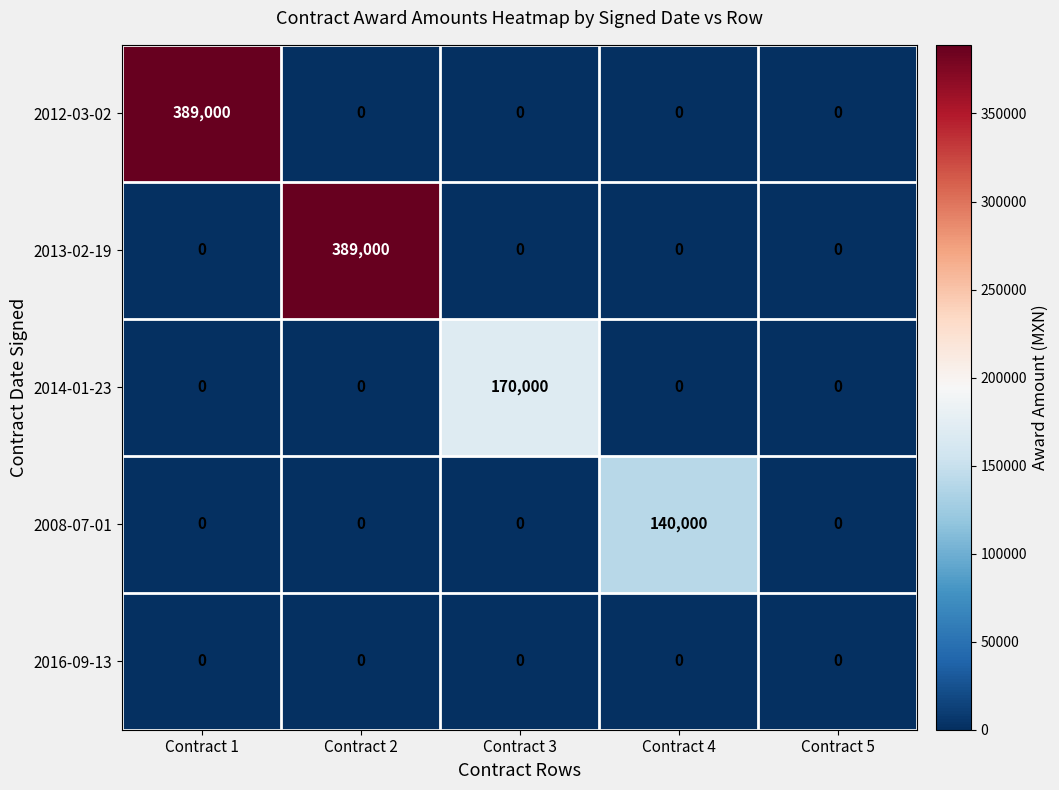

Is the value of 2012-03-02 at Contract 3 greater than the value of 2008-07-01 at Contract 4?

No